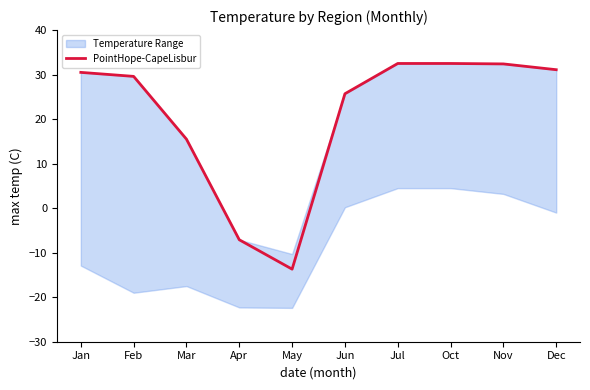

What is the difference between the second highest and second lowest values?

39.6